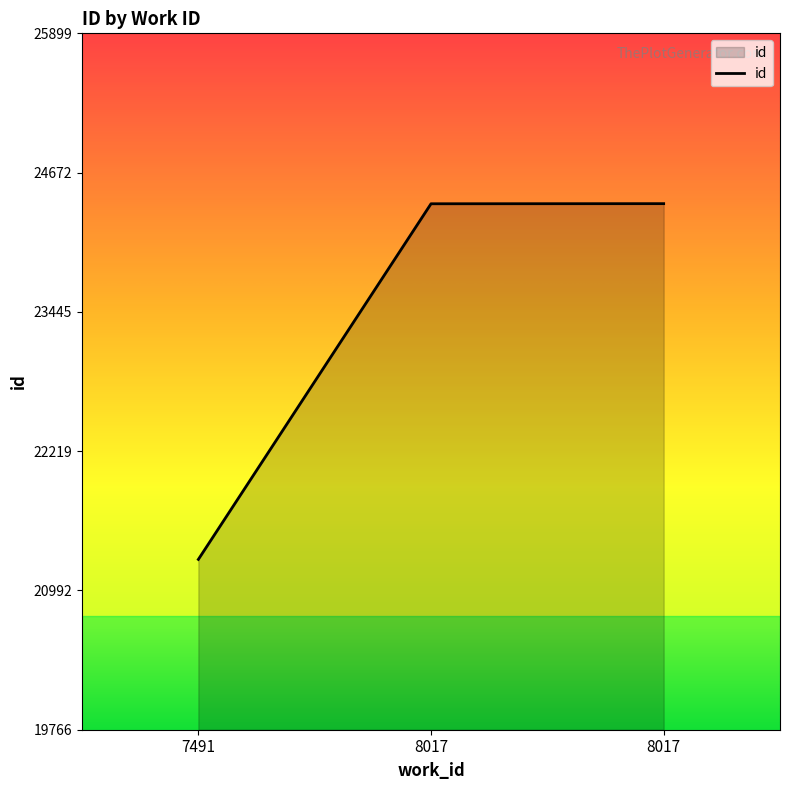

Approximately how many times larger is the value at 8017 compared to 8017?

1.0